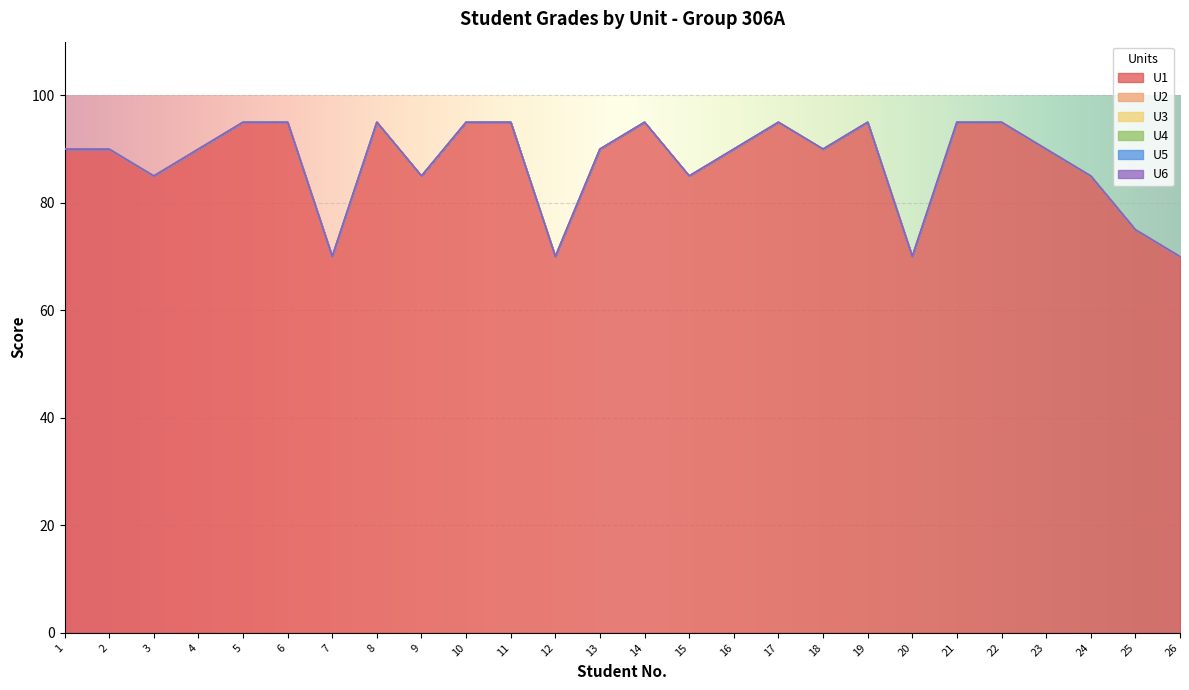

True or false: U3 has more than 2 interior local peaks.

False